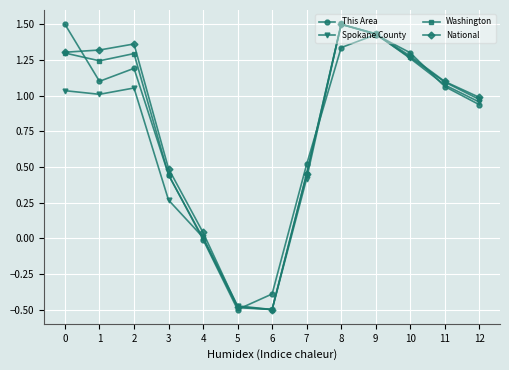

At which label does Washington reach its peak?

8